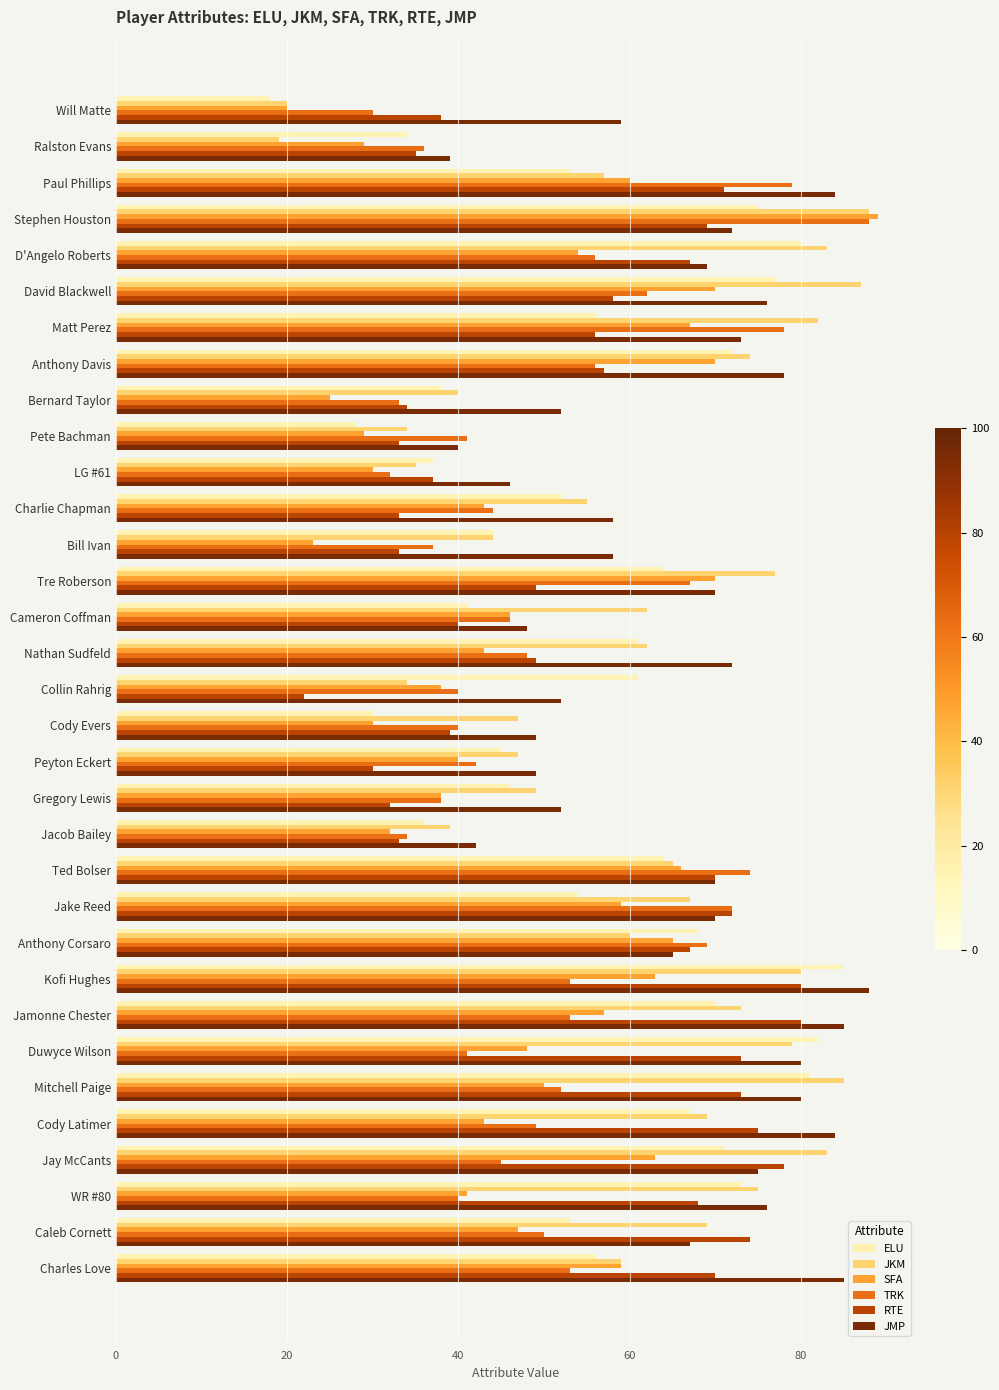

The value of TRK at Matt Perez is 78. True or false?

True